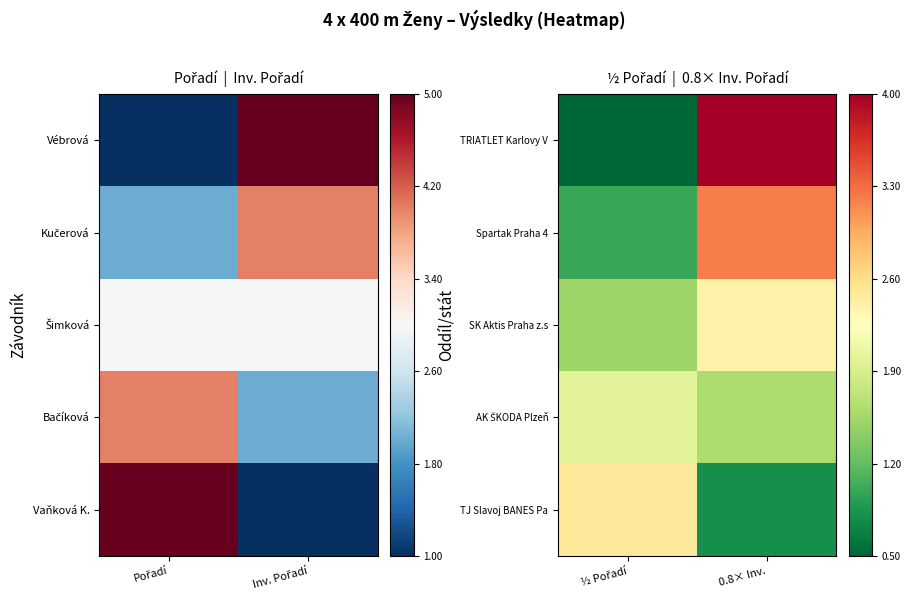

What is the minimum value shown in the chart?

0.5